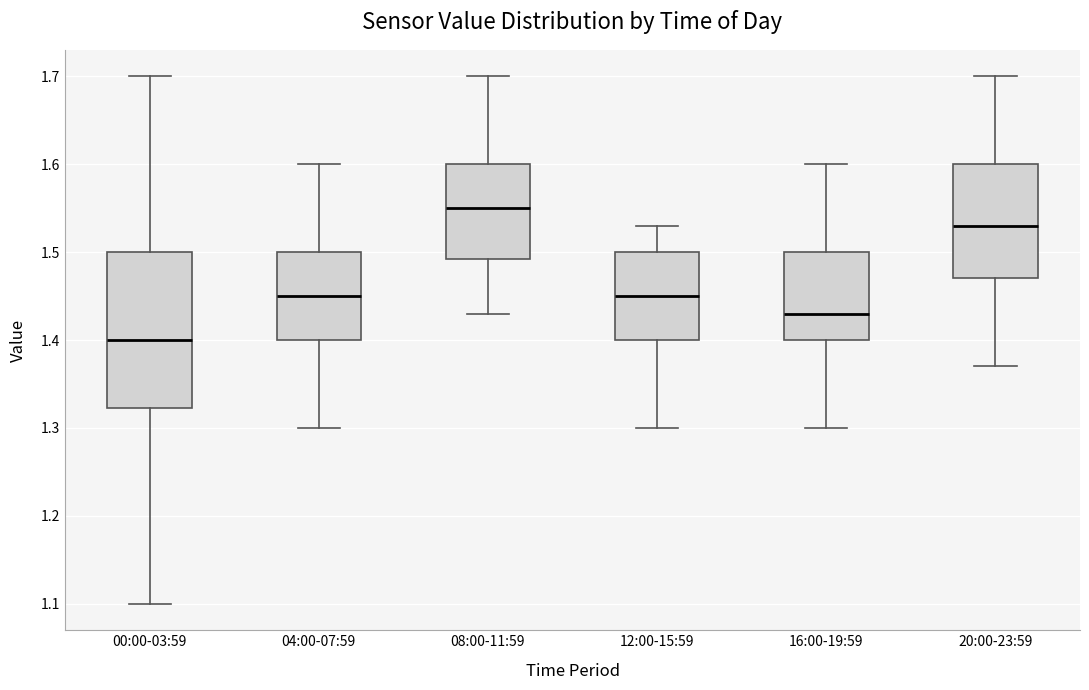

Reading left to right, transcribe this box plot: for each box, give where its median line is, the range the box spans, and where its two whiskers end, as read against the y-axis. The values are not printed on the chart, so give them approximately, as read against the axis.

00:00-03:59: median 1.40, box 1.32 to 1.50, whiskers 1.10 to 1.70
04:00-07:59: median 1.45, box 1.40 to 1.50, whiskers 1.30 to 1.60
08:00-11:59: median 1.55, box 1.49 to 1.60, whiskers 1.43 to 1.70
12:00-15:59: median 1.45, box 1.40 to 1.50, whiskers 1.30 to 1.53
16:00-19:59: median 1.43, box 1.40 to 1.50, whiskers 1.30 to 1.60
20:00-23:59: median 1.53, box 1.47 to 1.60, whiskers 1.37 to 1.70